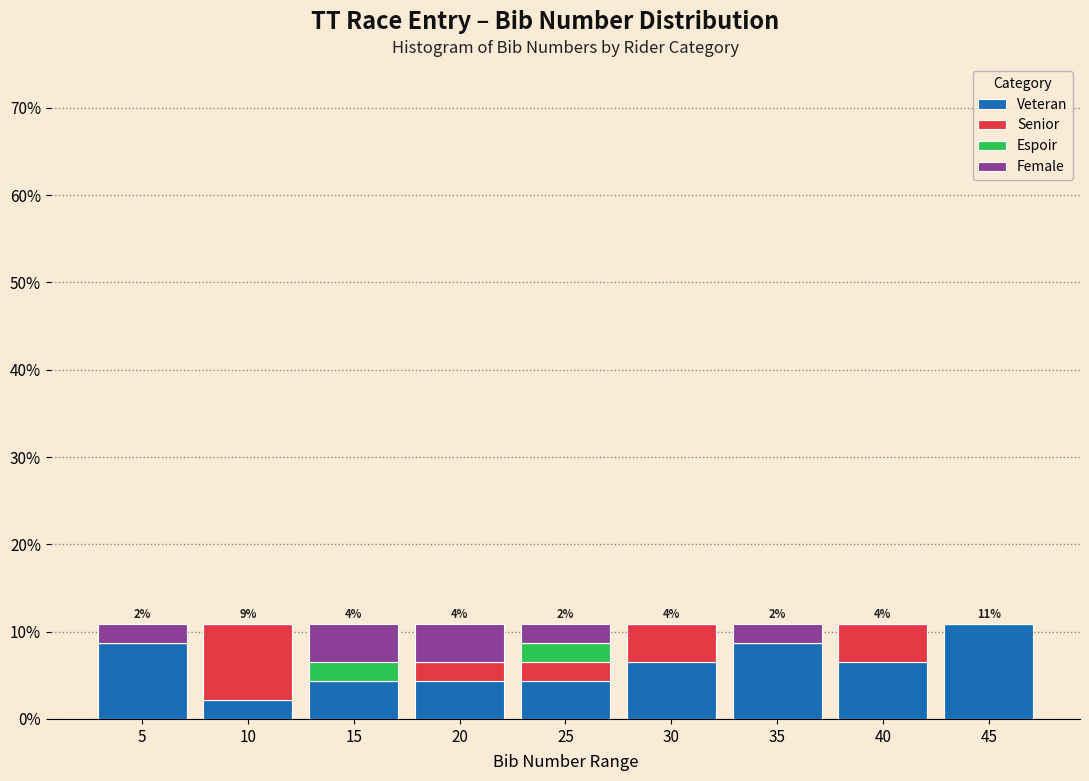

What are all the series names shown in the legend?

Veteran, Senior, Espoir, Female